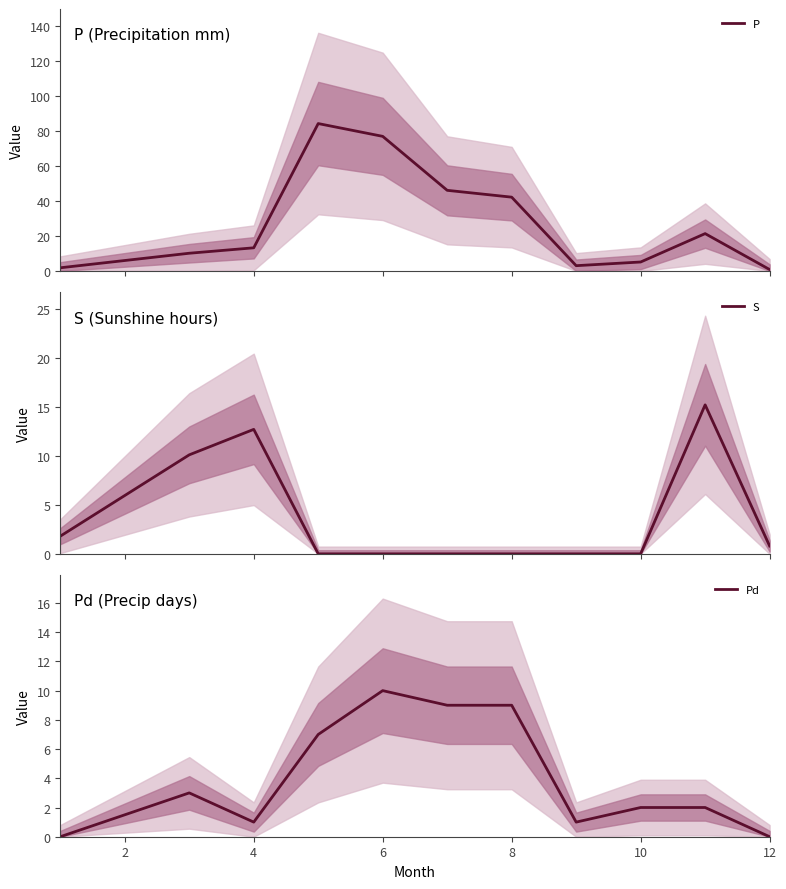

Reading right to left, transcribe all the data shown in this chart.

P: 0.8	21.3	5.1	3.0	42.1	46.0	76.8	84.1	13.2	10.1	1.8
S: 0.8	15.2	0.0	0.0	0.0	0.0	0.0	0.0	12.7	10.1	1.8
Pd: 0.0	2.0	2.0	1.0	9.0	9.0	10.0	7.0	1.0	3.0	0.0